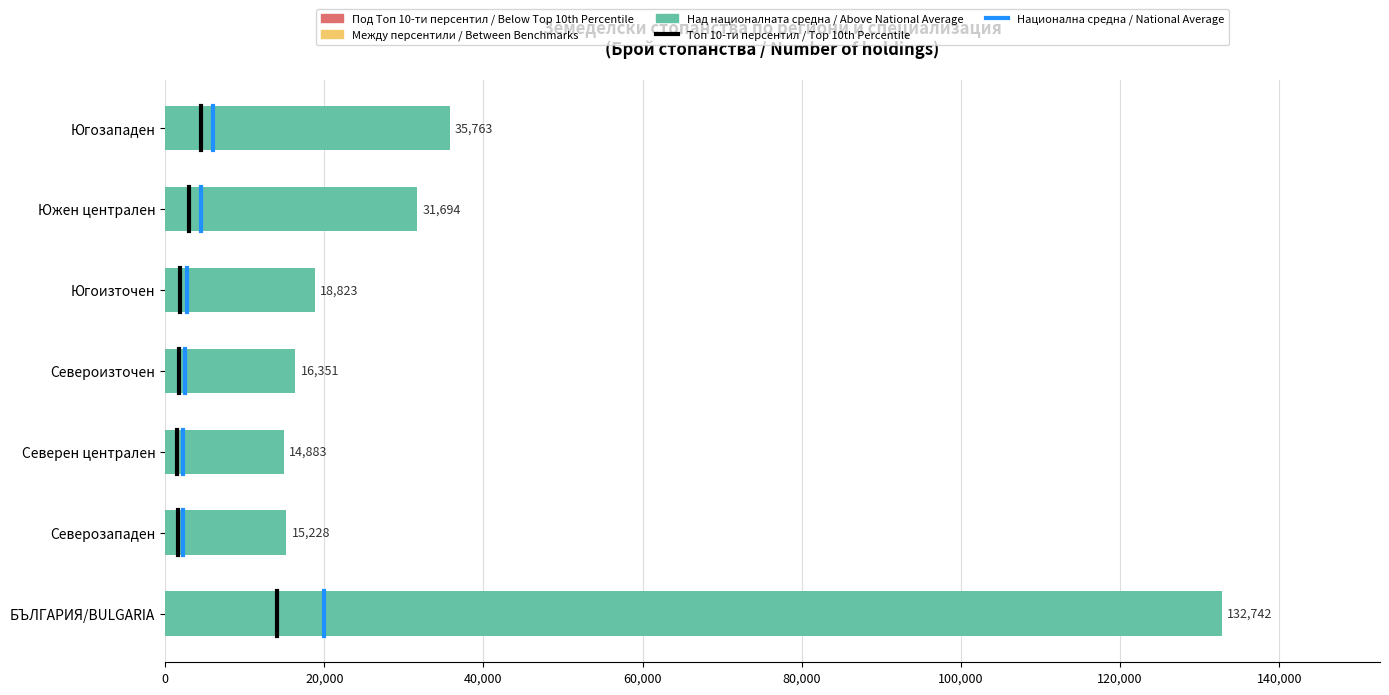

What is the difference between the second highest and second lowest values?

20535